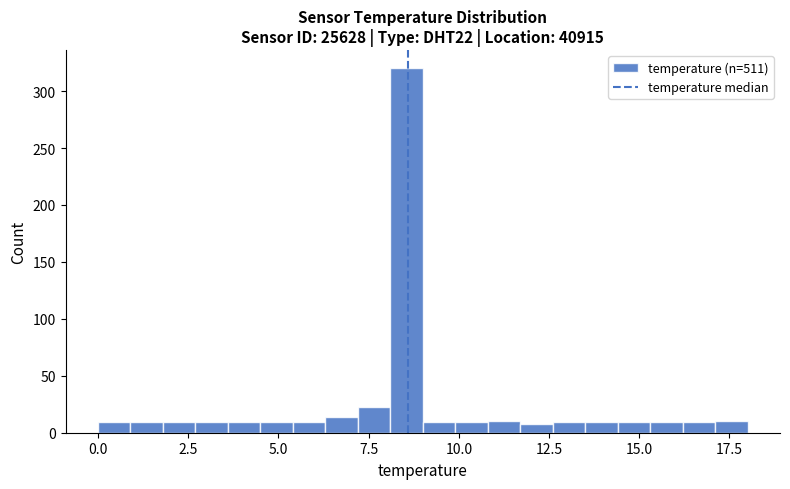

Read against the x-axis, roughly where is the centre of the tallest bar?

8.5